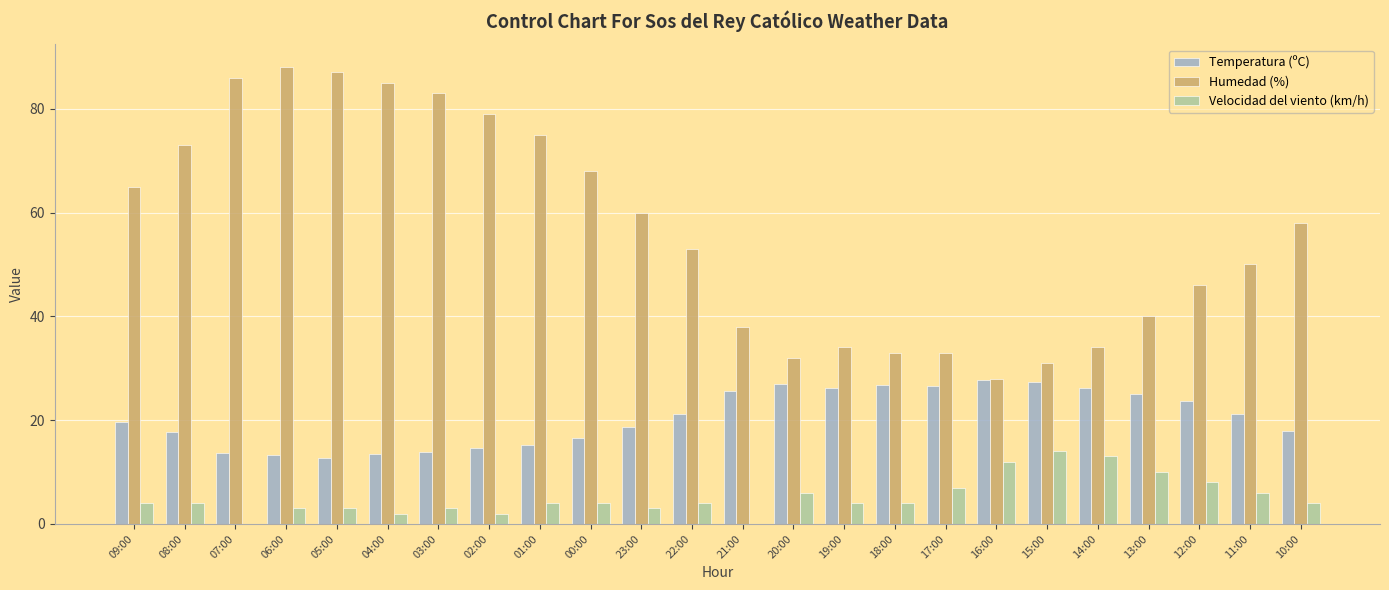

What is the highest value of the Velocidad del viento (km/h) series?

14.0